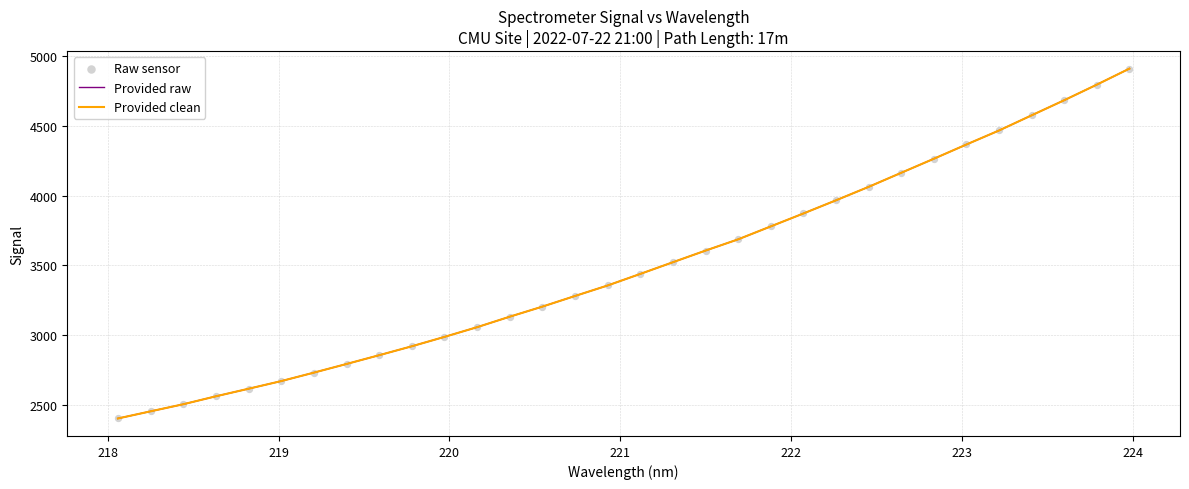

Does the chart have visible grid lines?

Yes